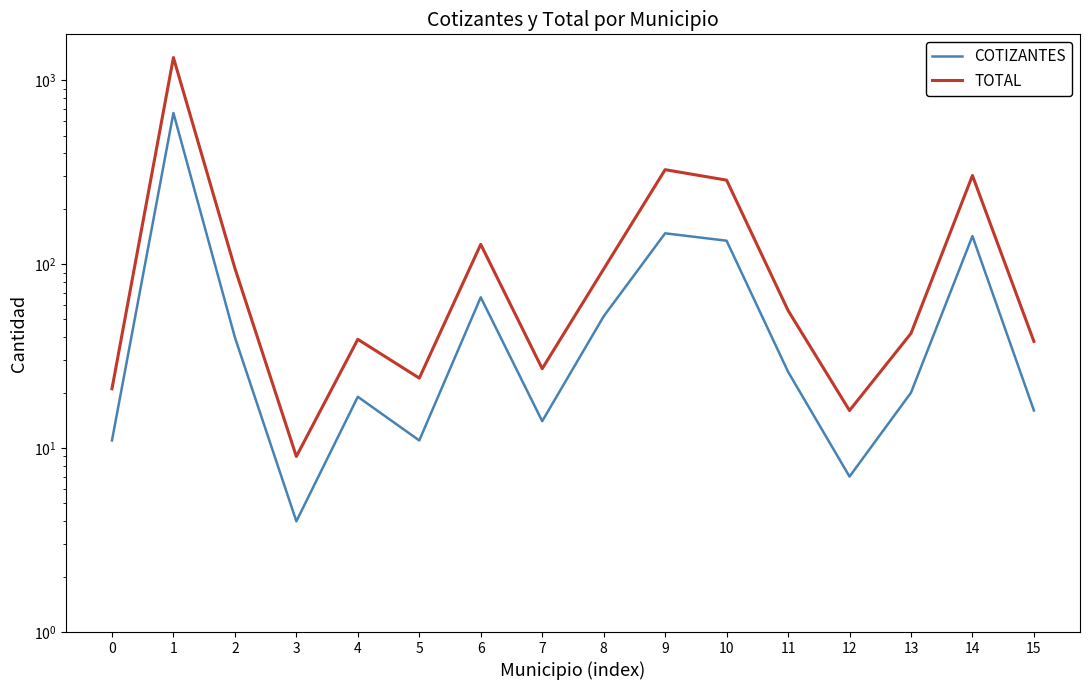

Where does the TOTAL series first go above 56?

1